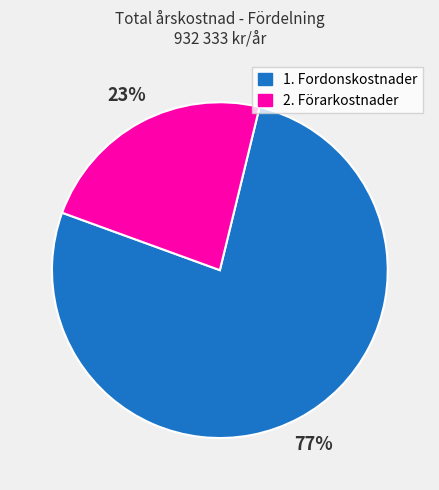

Which category accounts for the majority?

1. Fordonskostnader